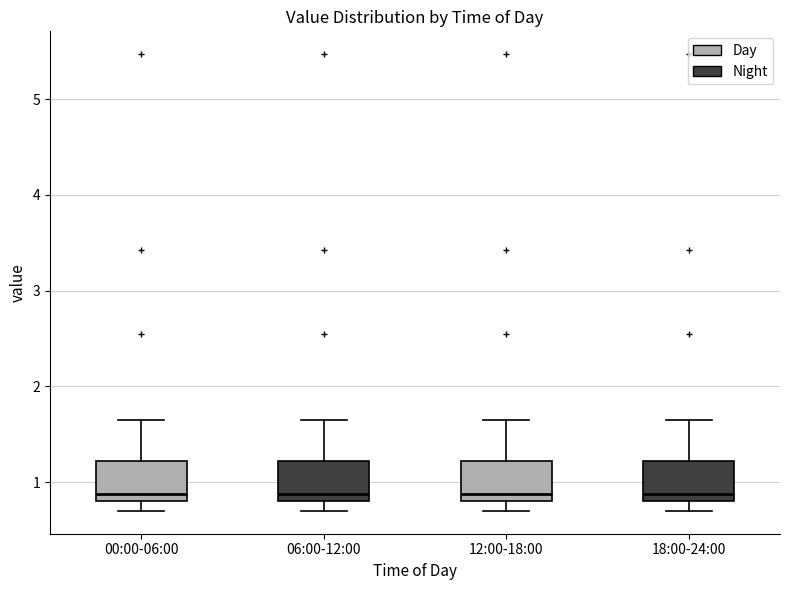

Reading left to right, read every box against the y-axis: the position of its median line, the range the box covers, and the ends of its whiskers. The values are not printed on the chart, so give them approximately, as read against the axis.

00:00-06:00: median 0.9, box 0.8 to 1.2, whiskers 0.7 to 1.7
06:00-12:00: median 0.9, box 0.8 to 1.2, whiskers 0.7 to 1.7
12:00-18:00: median 0.9, box 0.8 to 1.2, whiskers 0.7 to 1.7
18:00-24:00: median 0.9, box 0.8 to 1.2, whiskers 0.7 to 1.7